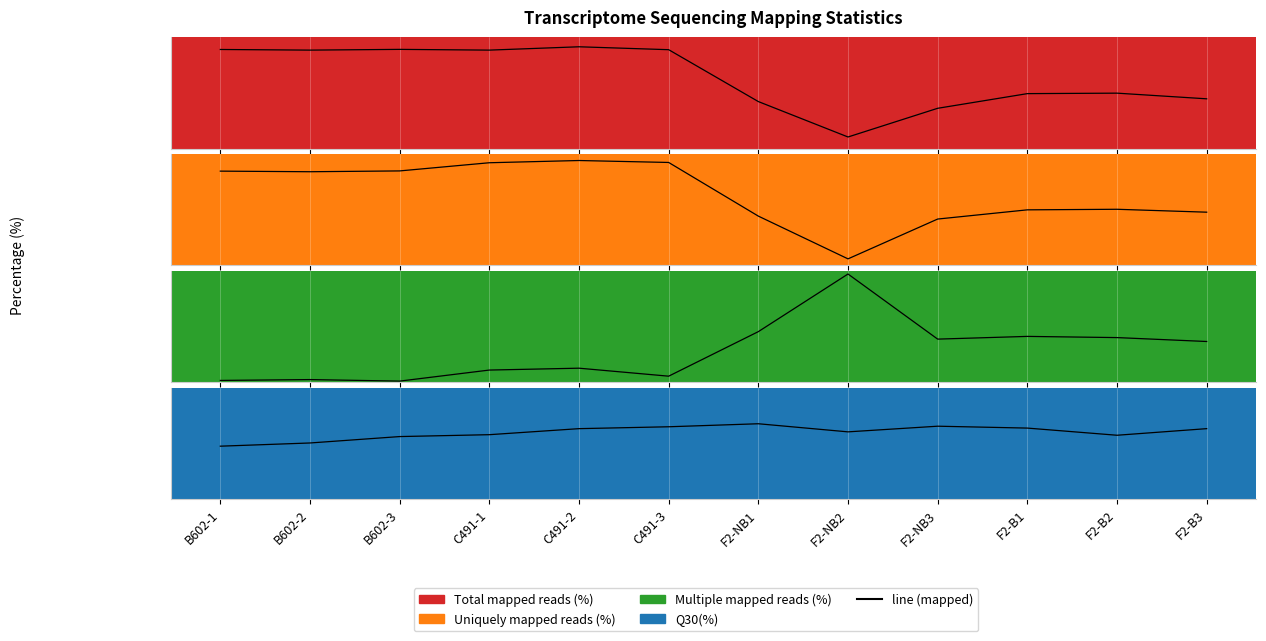

Which category has the lowest value across all series?

B602-3